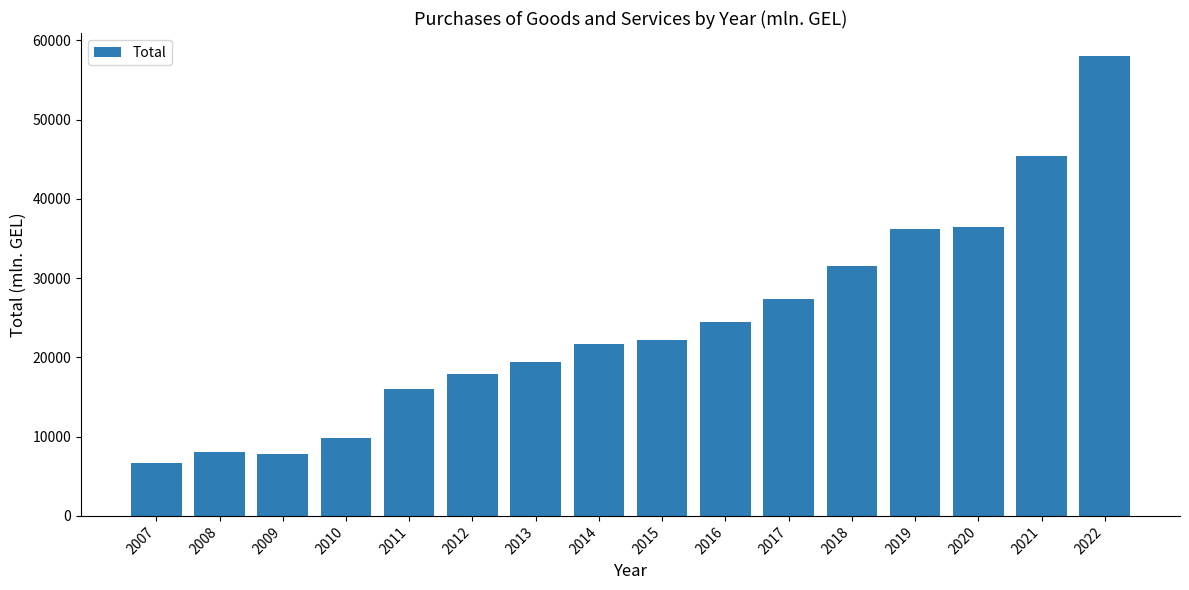

What is the value of the 10th bar from the left?

24455.1